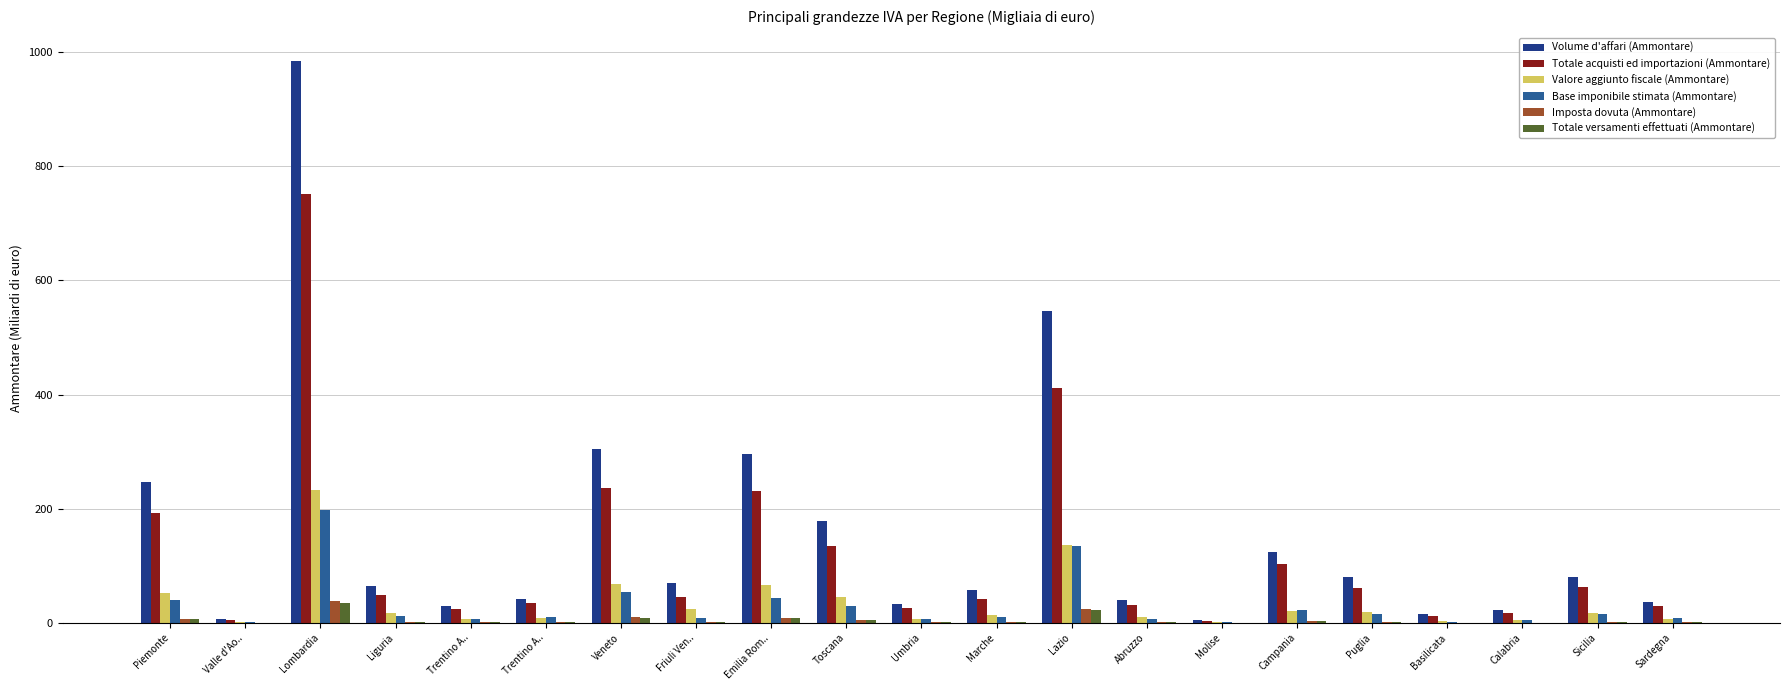

What is the label of the 8th bar from the left?

Friuli Ven..